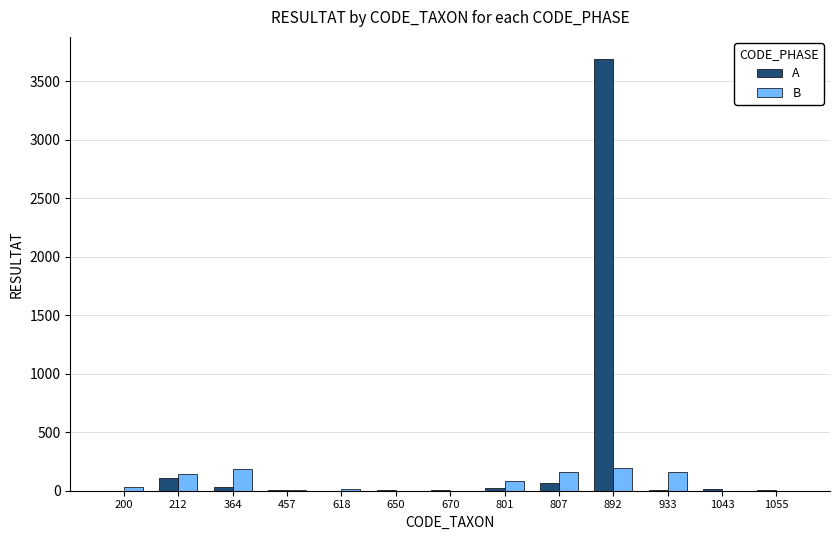

At which category is the sum across all series the highest?

892